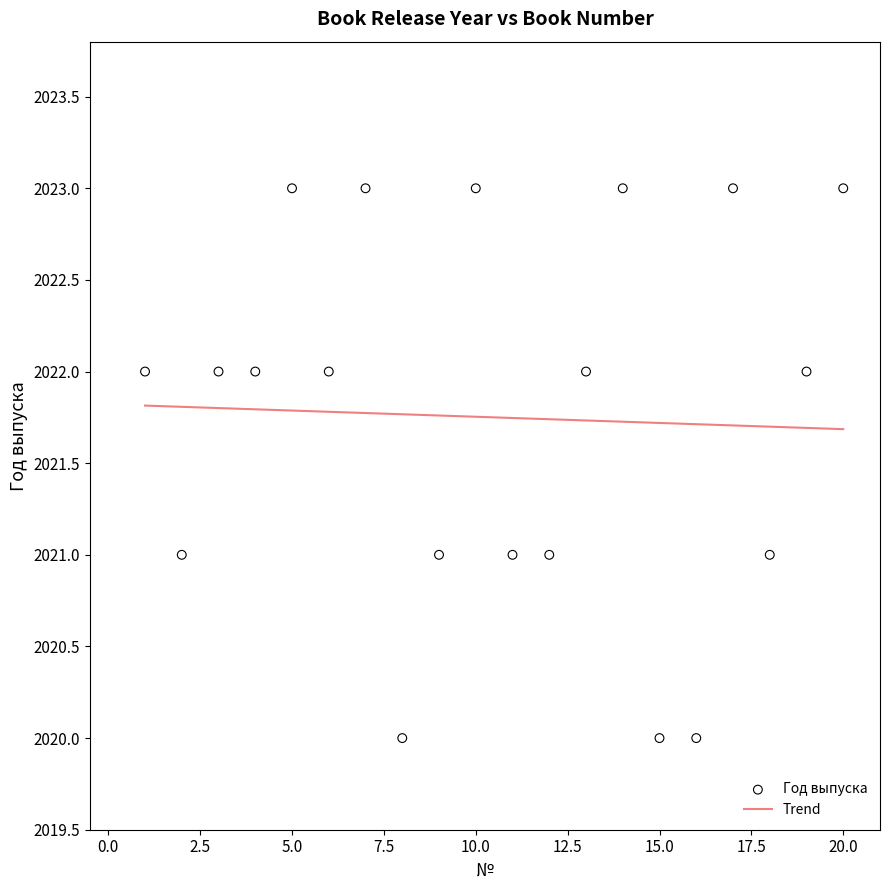

Between 12 and 4, which is larger?

4